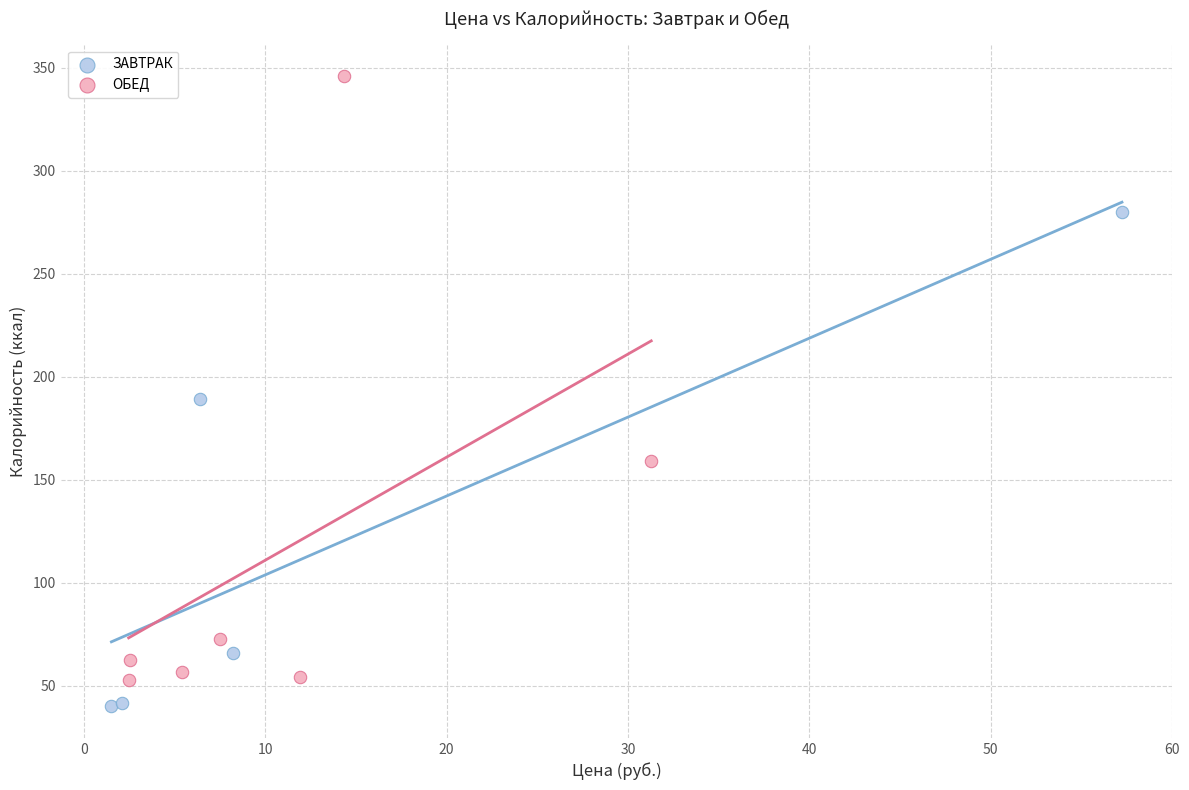

What are all the series names shown in the legend?

ЗАВТРАК, ОБЕД